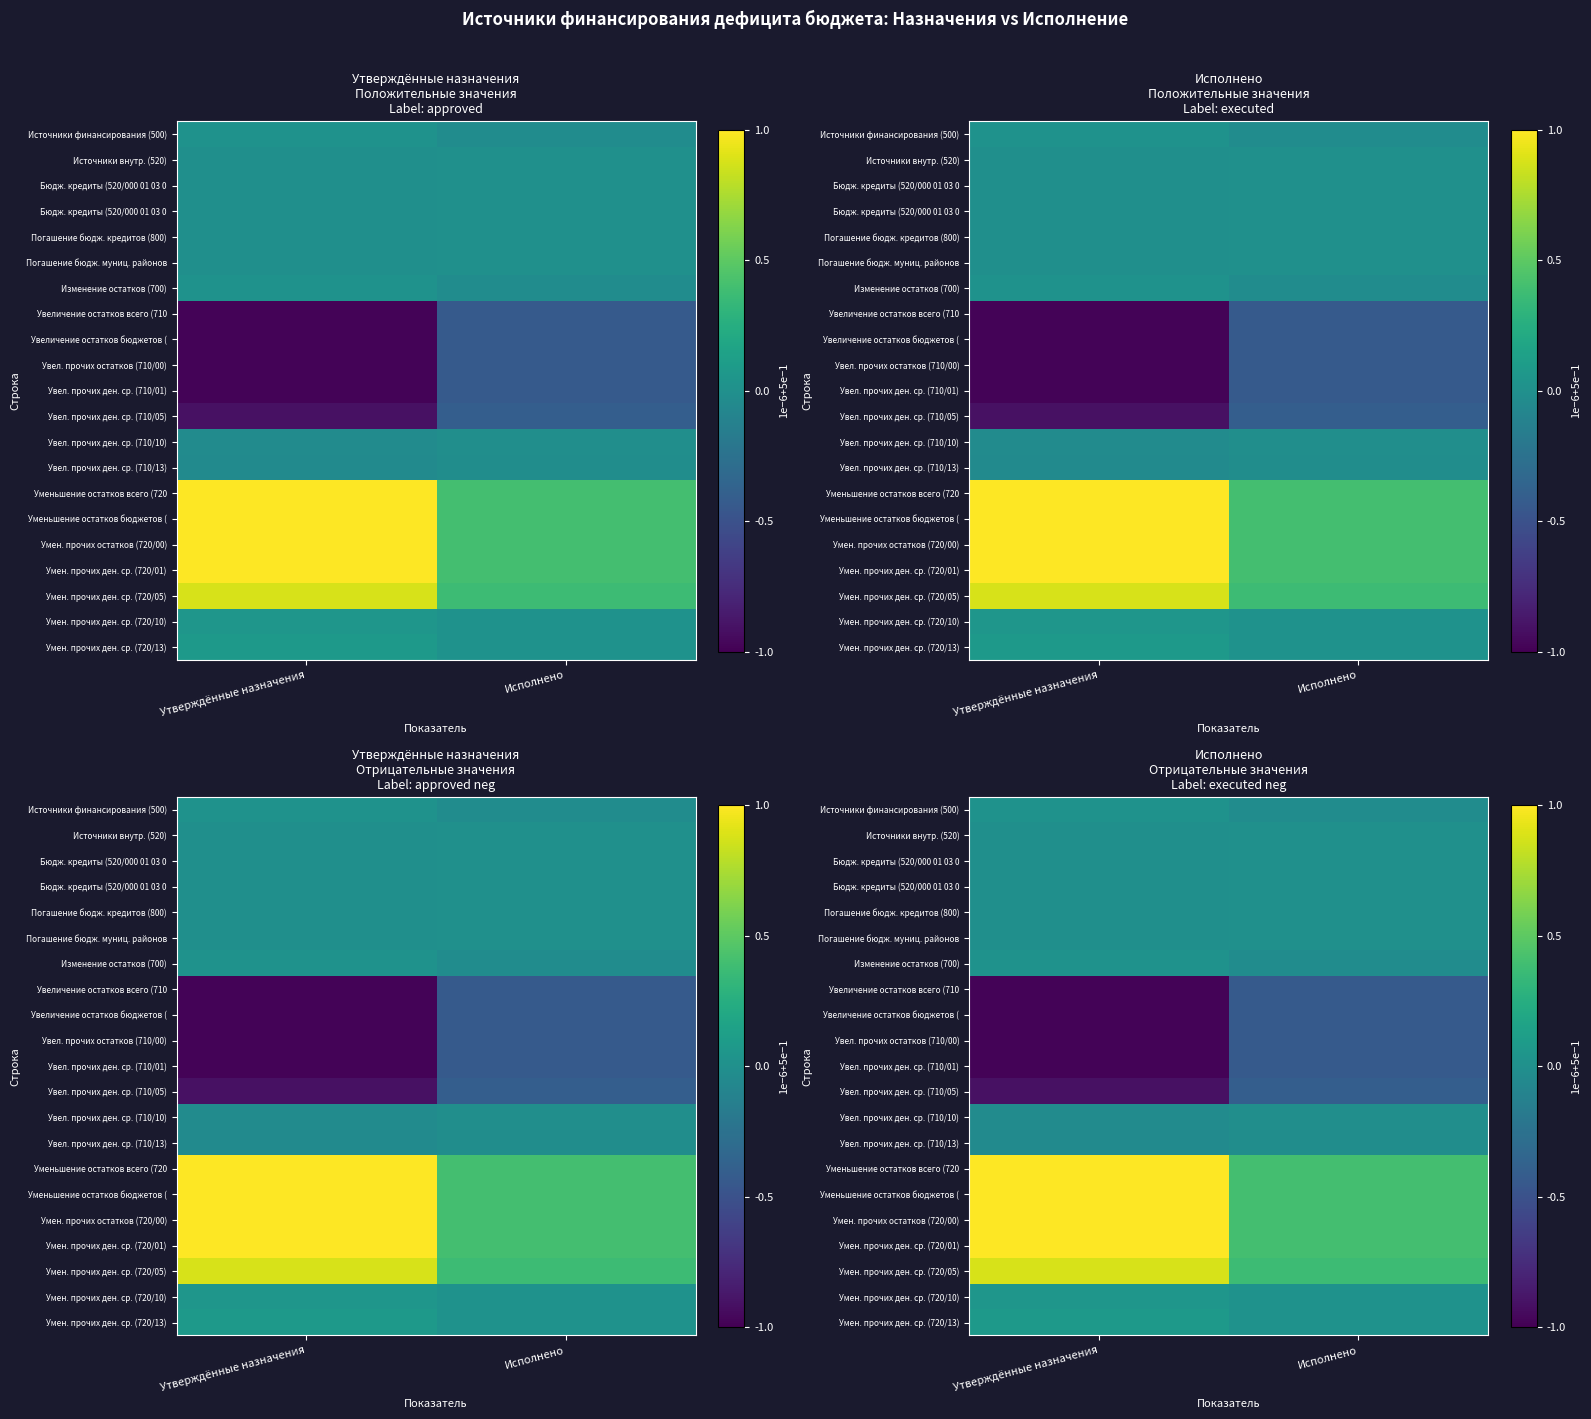

Count the number of data series in this chart.

21